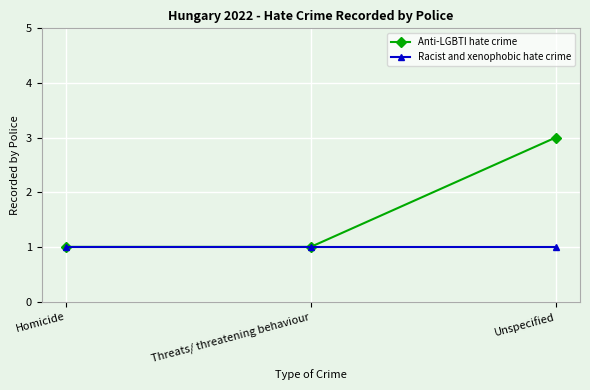

Between Threats/ threatening behaviour and Unspecified, which series saw the biggest shift?

Anti-LGBTI hate crime